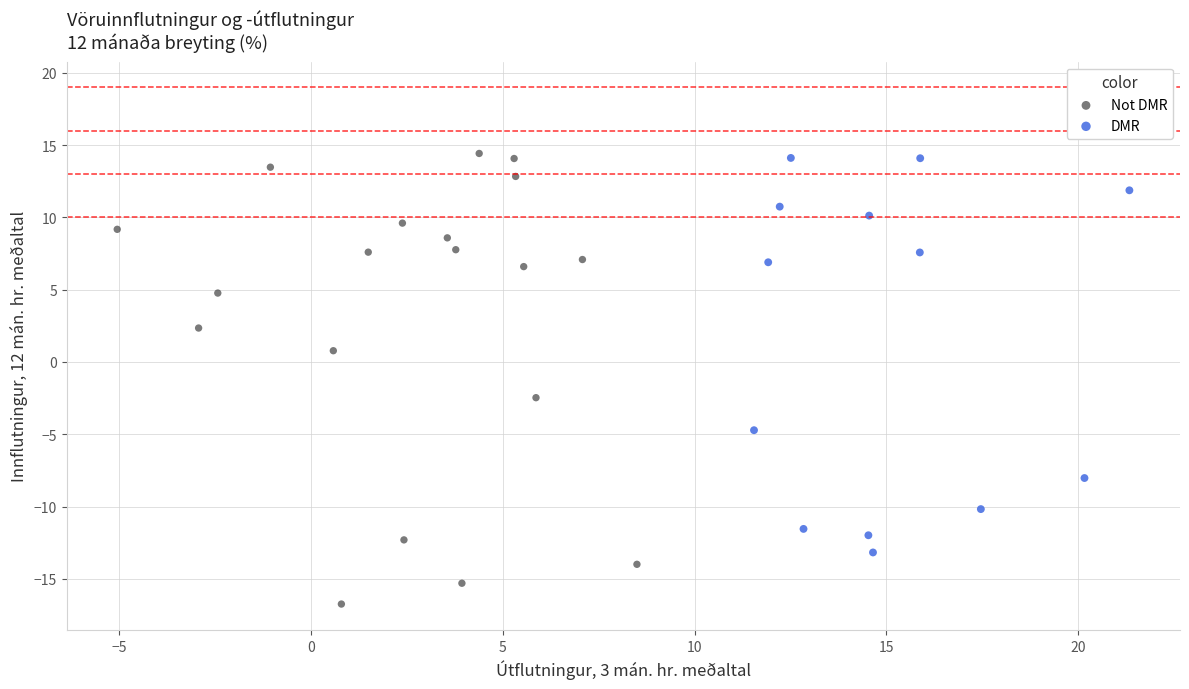

Which series has the largest Y range (max minus min)?

Not DMR